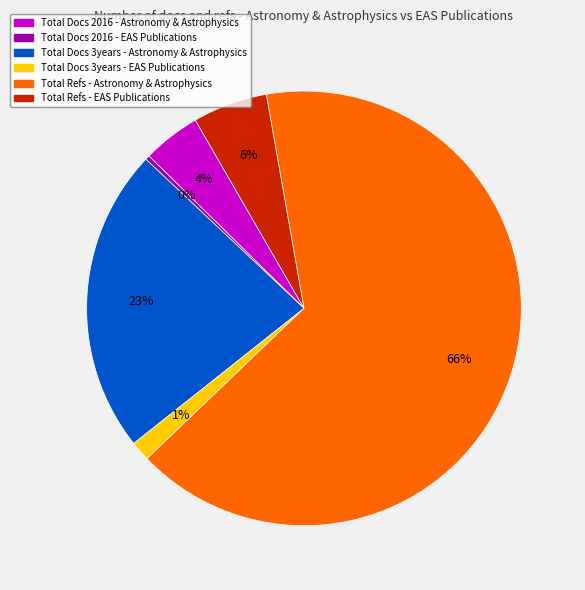

To the nearest percent, what is the average slice percentage?

17%